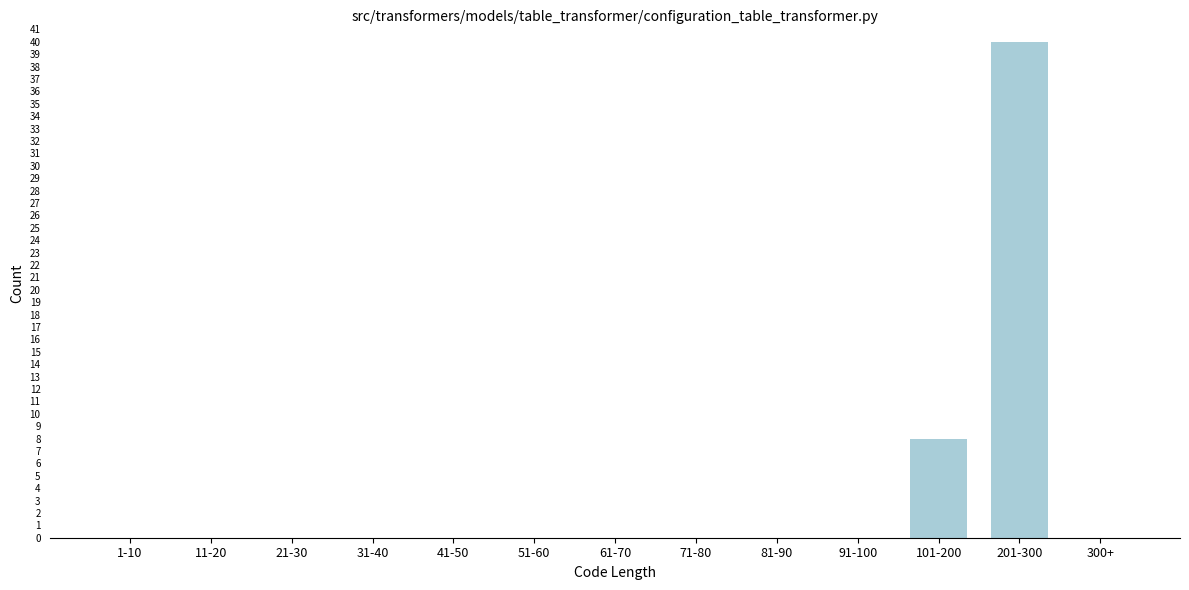

Reading left to right, transcribe all the data shown in this chart.

1-10=0	11-20=0	21-30=0	31-40=0	41-50=0	51-60=0	61-70=0	71-80=0	81-90=0	91-100=0	101-200=8	201-300=40	300+=0